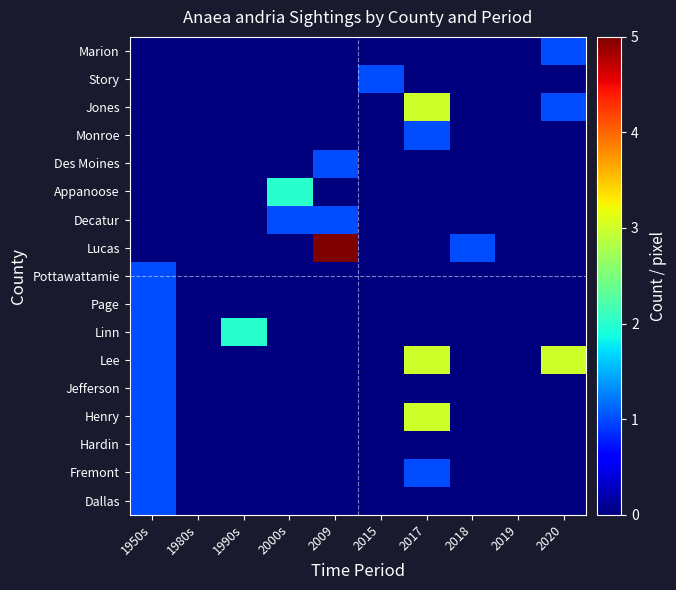

How many categories are shown in the chart?

10